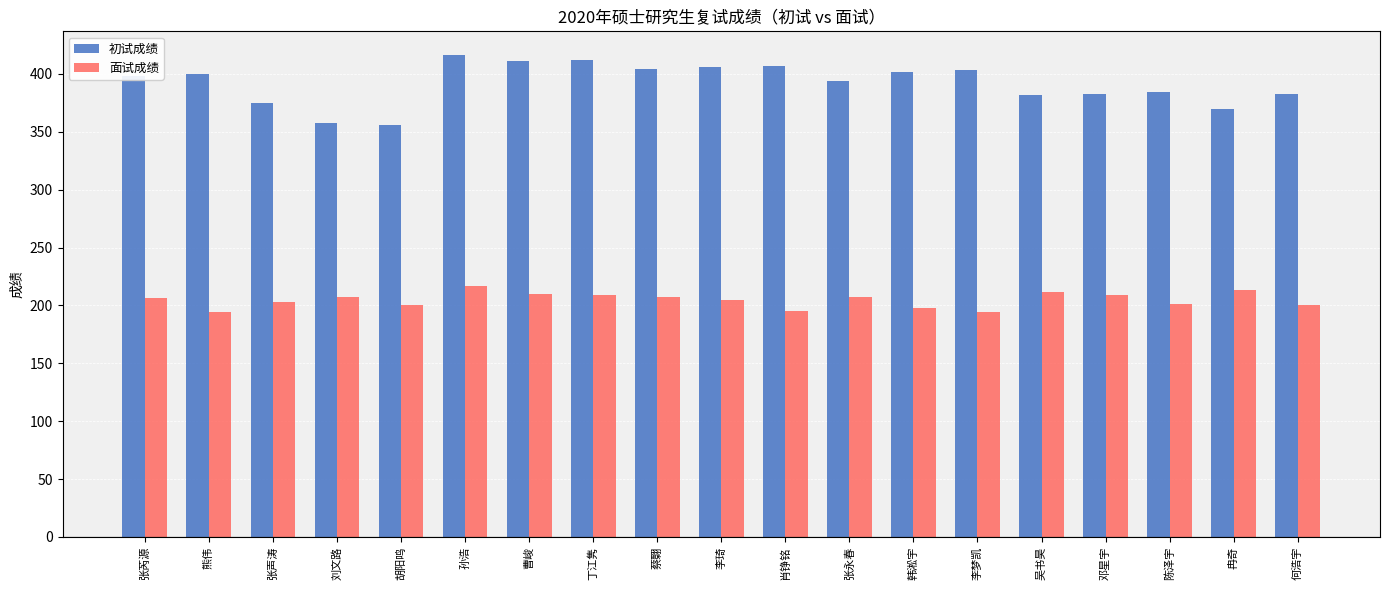

What are all the series names shown in the legend?

初试成绩, 面试成绩